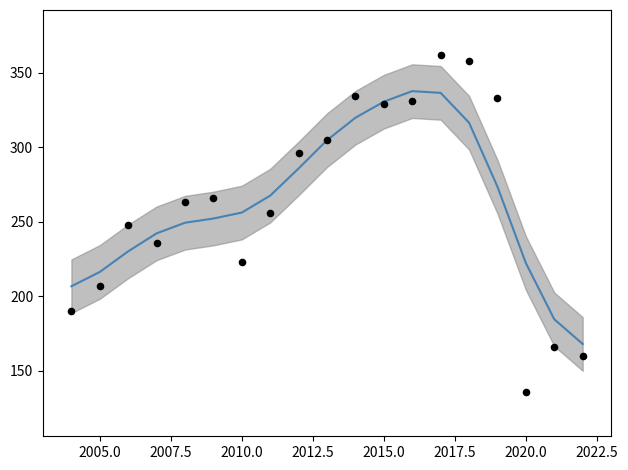

At how many categories does at least one series exceed 144?

19